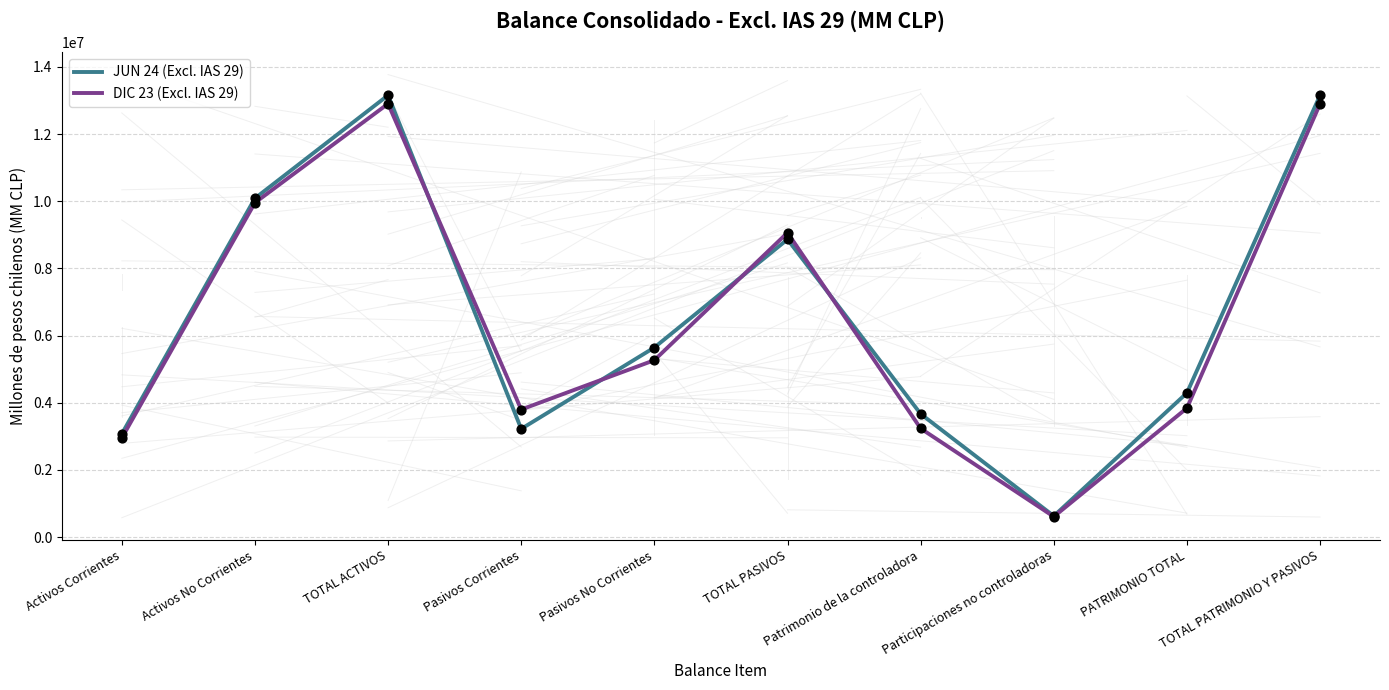

At how many categories does at least one series exceed 1812824?

9